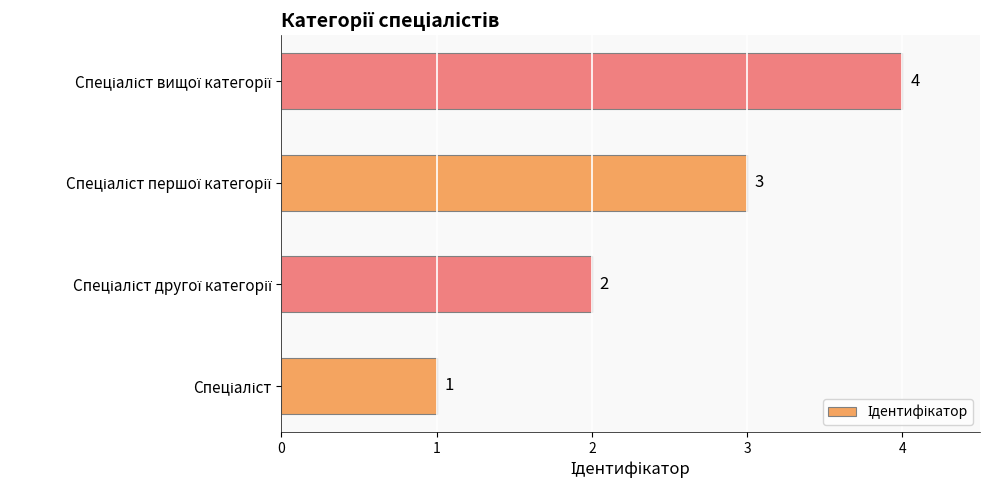

What is the difference between the maximum and minimum values?

3